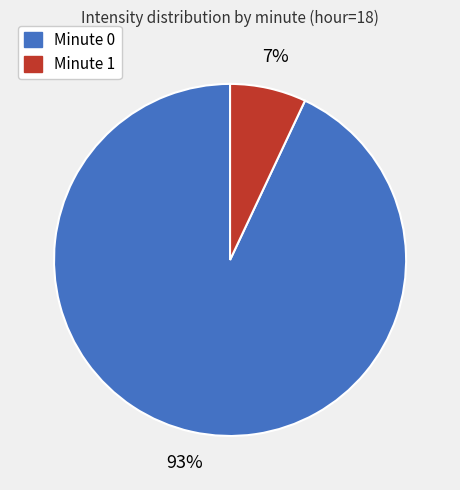

Is there any slice that represents more than half of the pie?

Yes